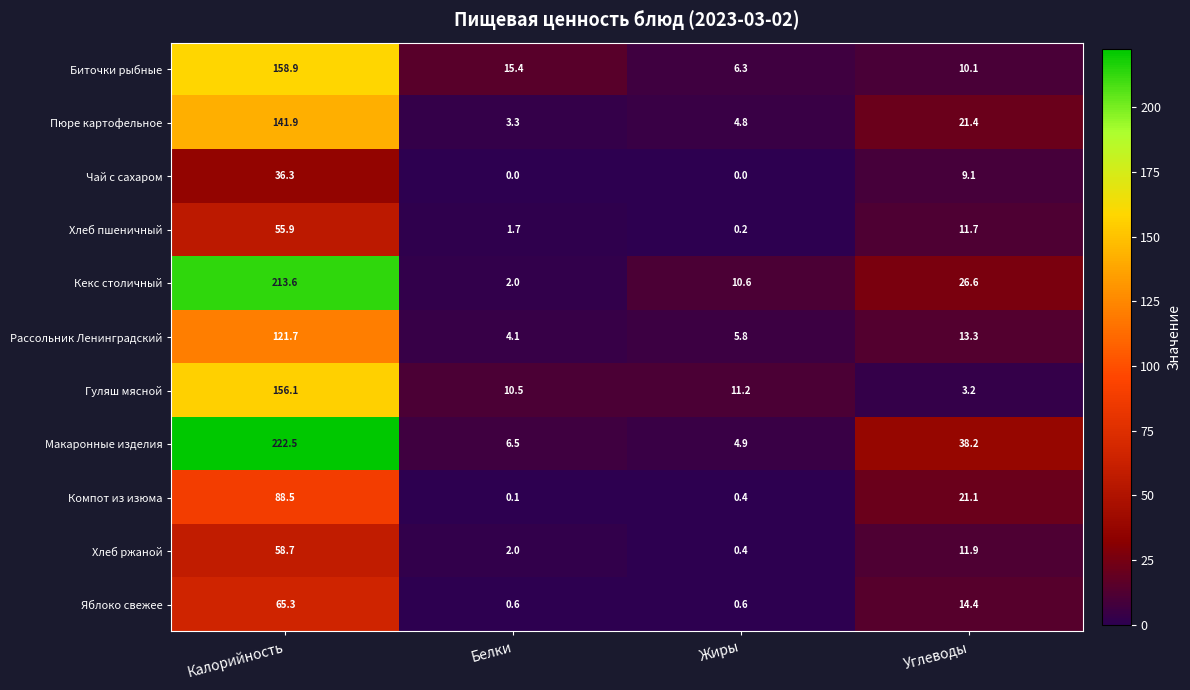

At how many categories does at least one series exceed 187?

1